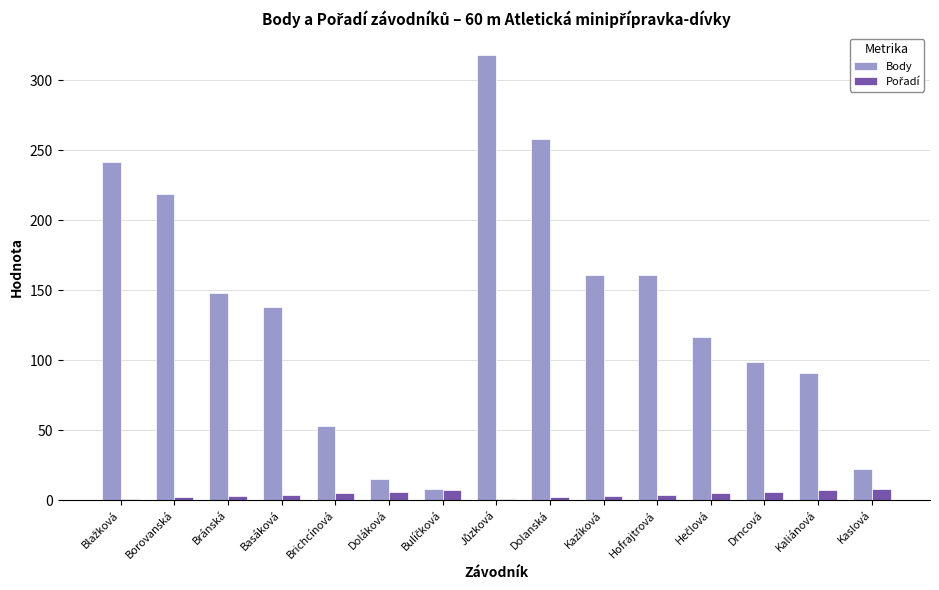

Between Doláková and Kazíková, which series saw the biggest shift?

Body